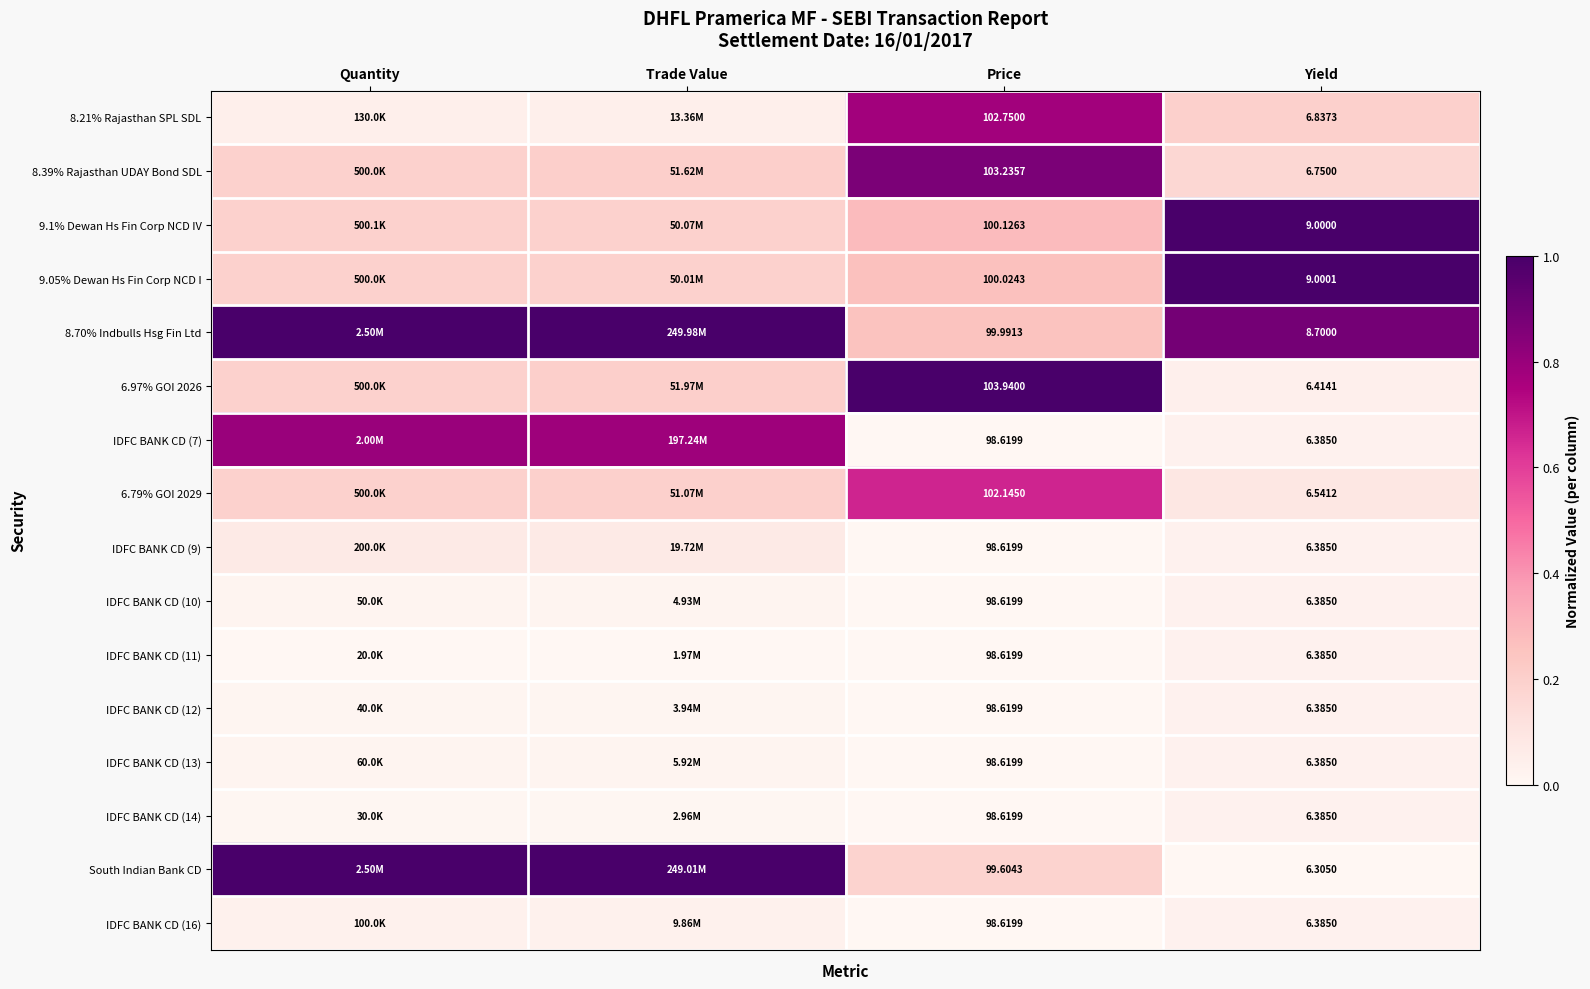

Is the value of IDFC BANK CD (12) at Yield greater than the value of 9.05% Dewan Hs Fin Corp NCD I at Price?

No